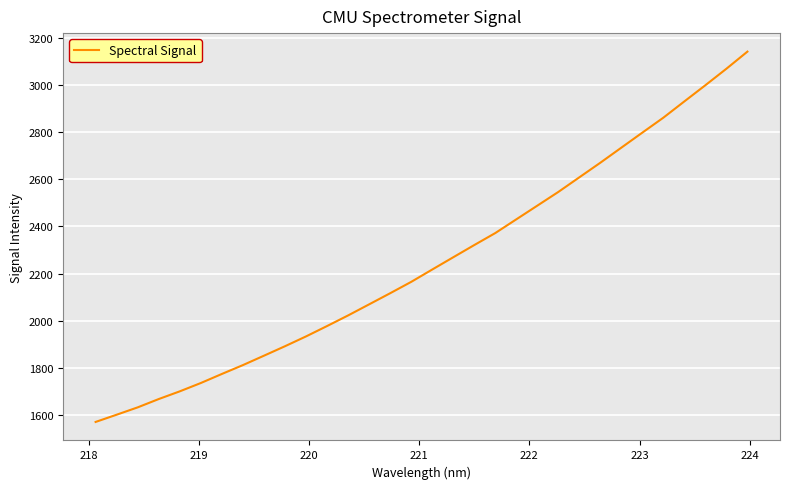

What is the difference between the maximum and minimum values?

1569.3